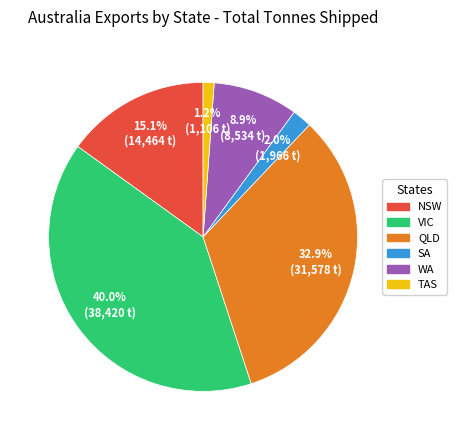

How many slices are in this pie chart?

6